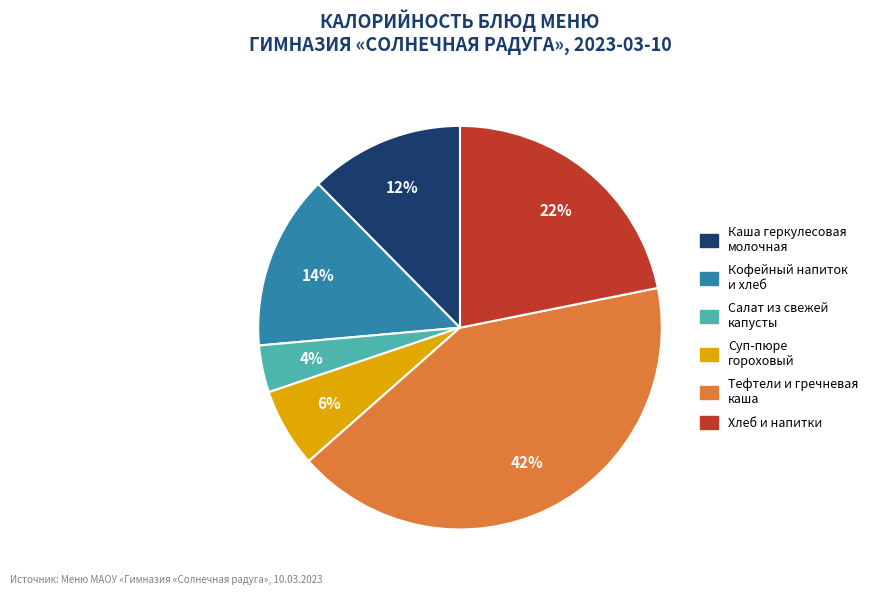

Is there a majority slice in this chart?

No